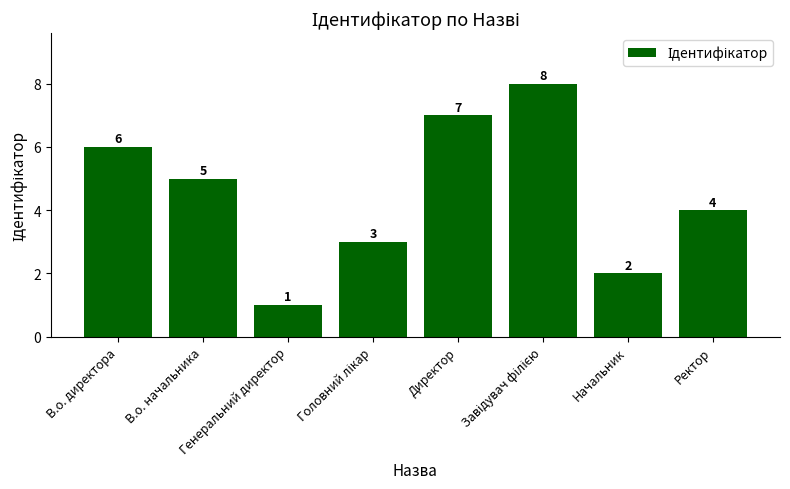

What is the difference between the maximum and minimum values?

7